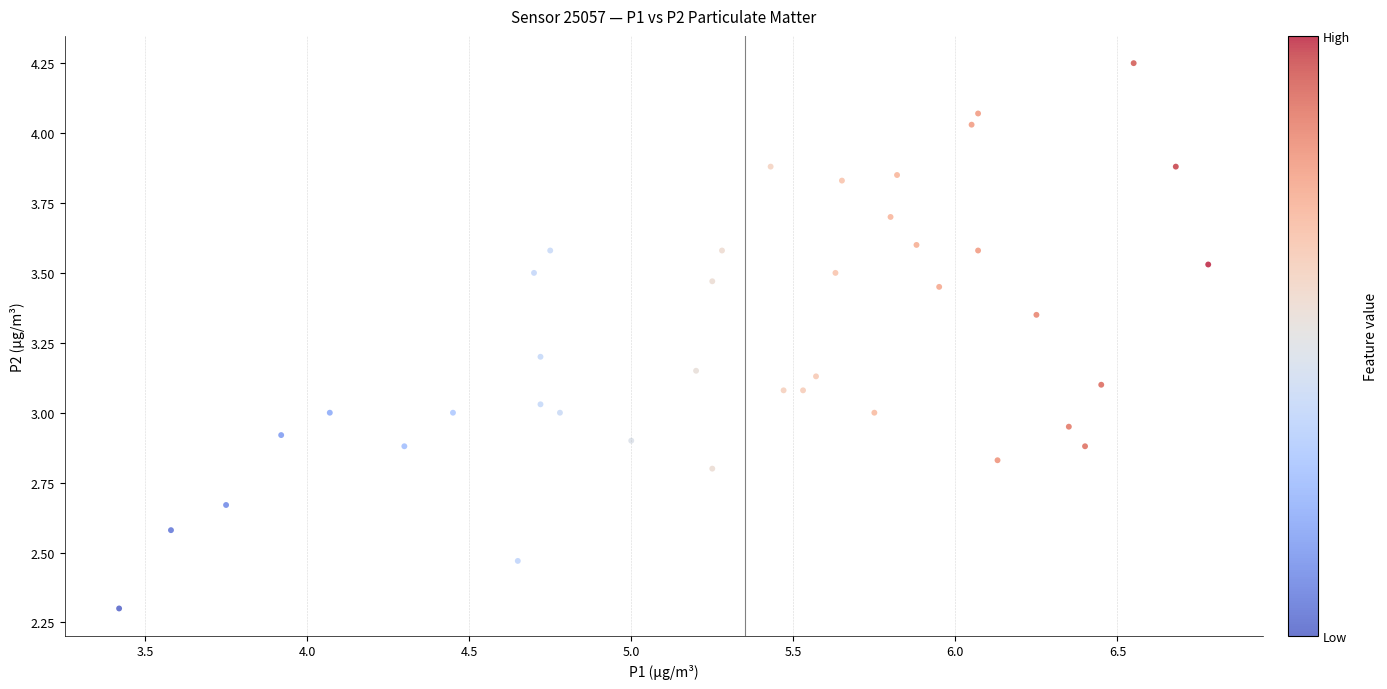

How many data points are displayed?

40